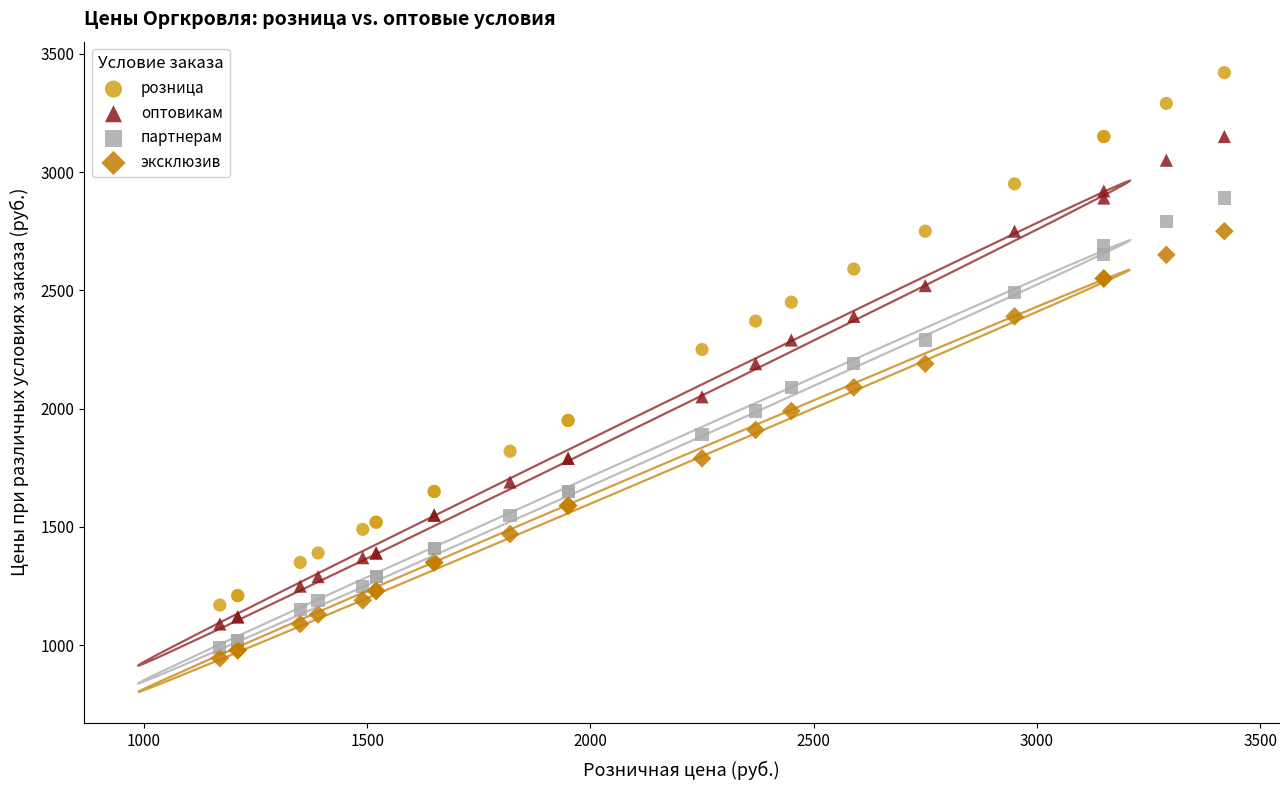

Which series has the widest spread of Y values?

розница